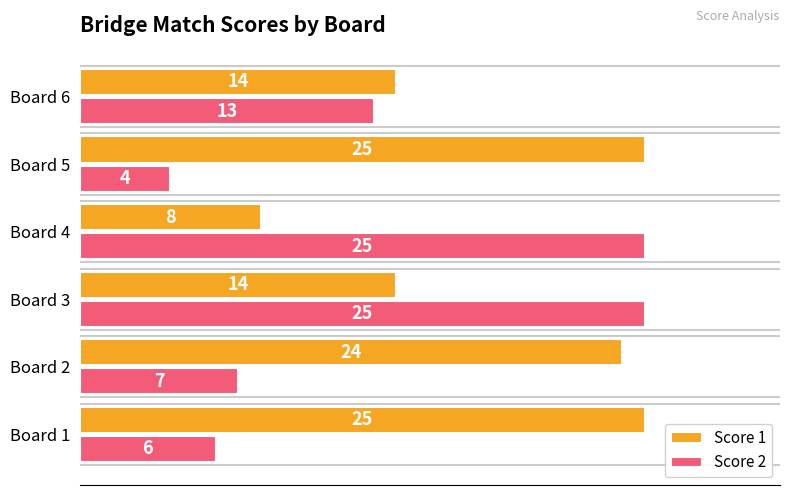

The Score 2 series shows 7 at Board 6. True or false?

False